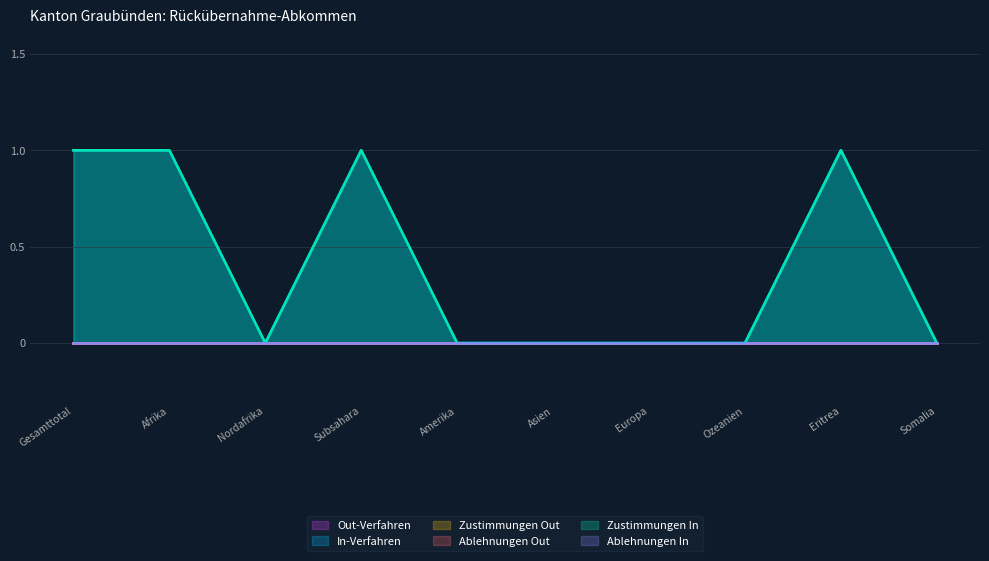

Rank the categories by Ablehnungen Out value from highest to lowest.

Gesamttotal, Afrika, Nordafrika, Subsahara, Amerika, Asien, Europa, Ozeanien, Eritrea, Somalia